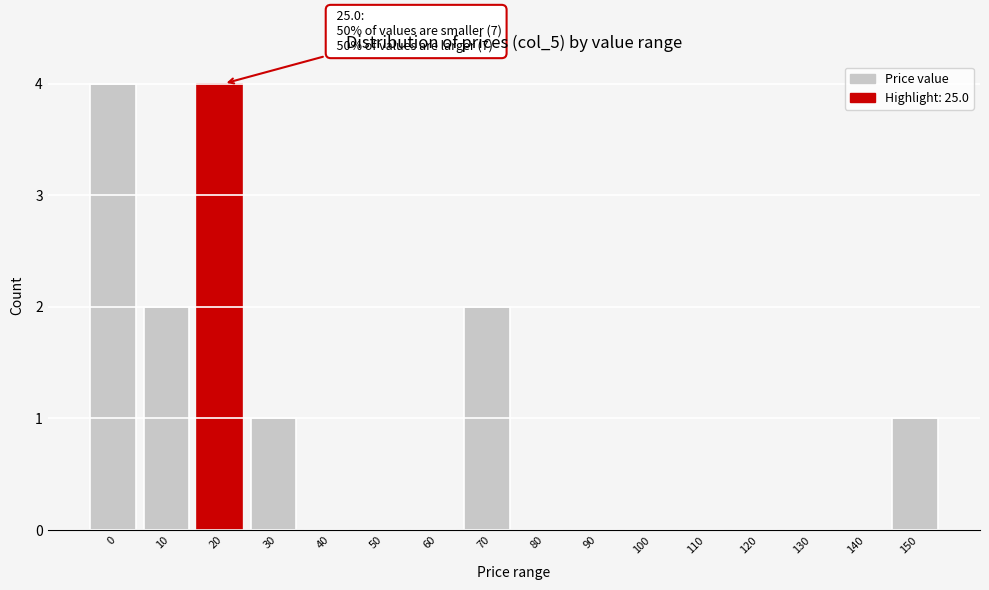

Reading left to right, list all the values displayed in this chart.

0=4	10=2	20=4	30=1	40=0	50=0	60=0	70=2	80=0	90=0	100=0	110=0	120=0	130=0	140=0	150=1